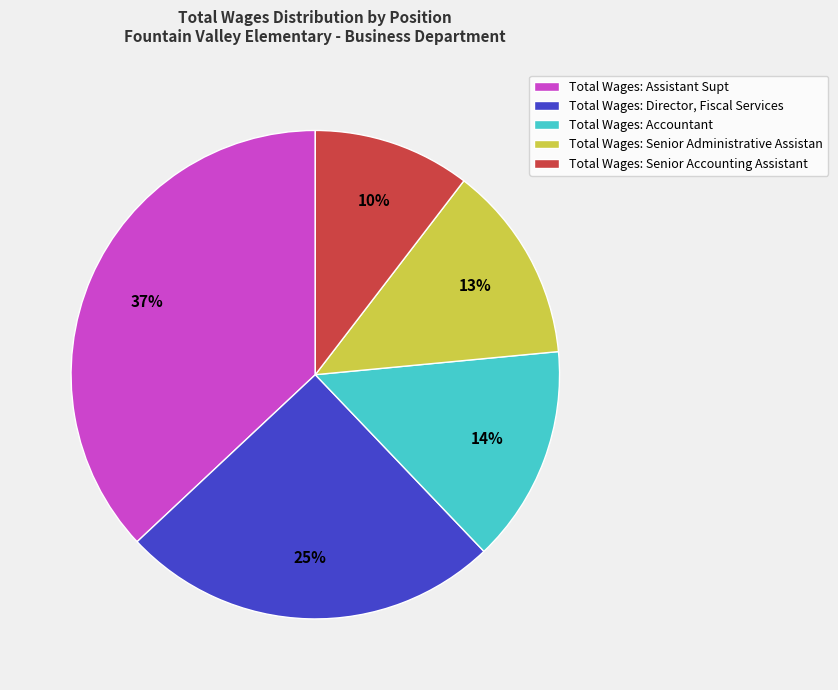

What is the largest slice in the pie chart?

Total Wages: Assistant Supt